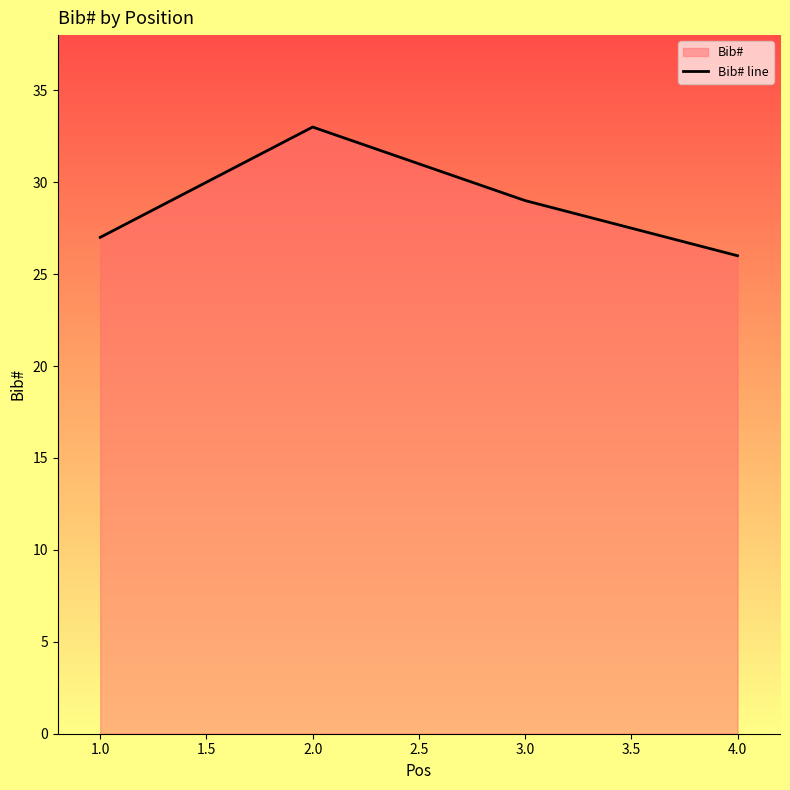

What is the approximate value at 3.0?

29